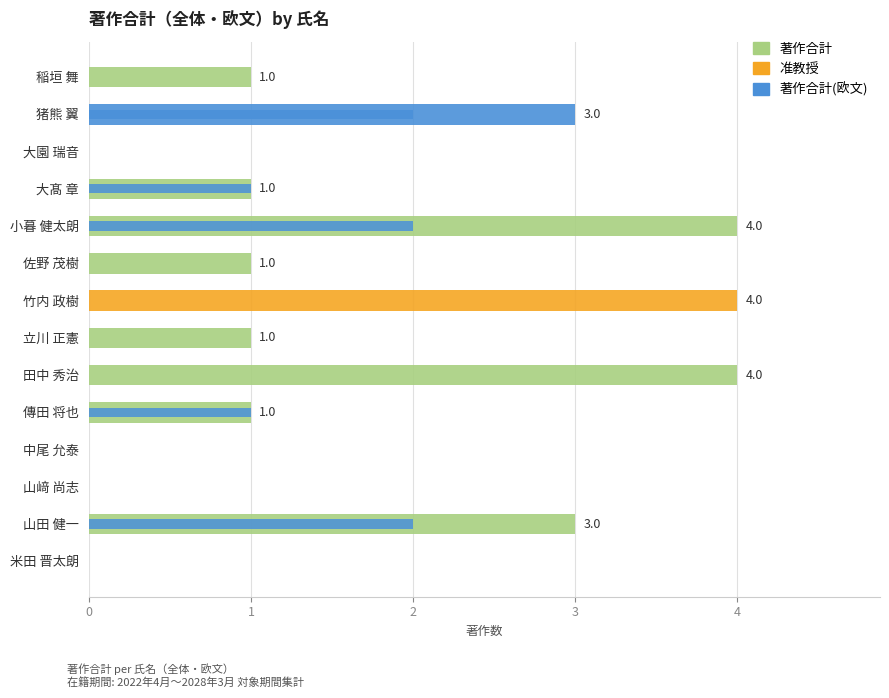

What is the average value of the 著作合計 series?

2